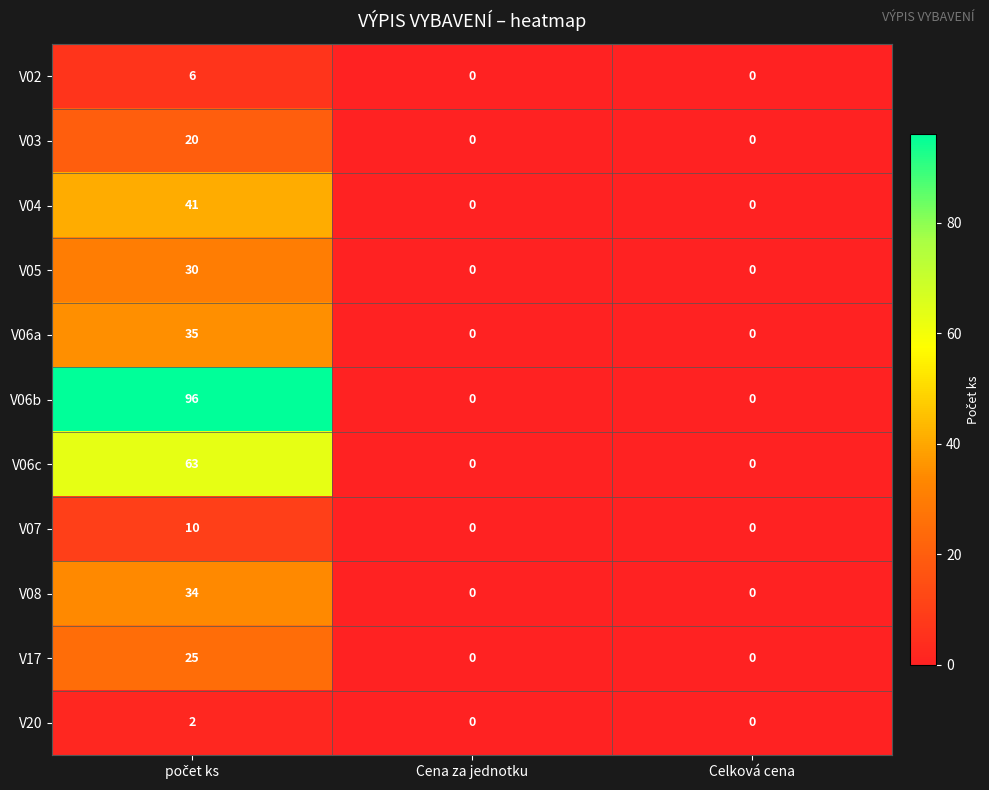

Which series has the largest total across all categories?

V06b